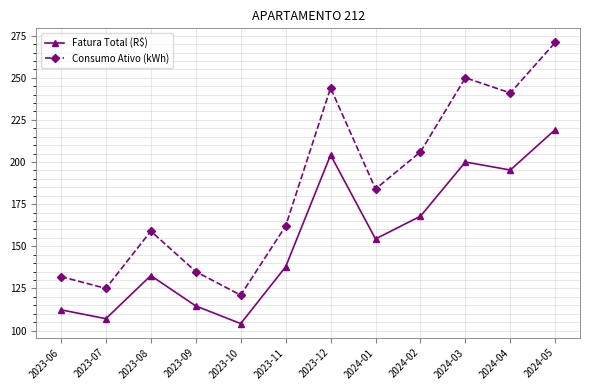

True or false: Fatura Total (R$) has more than 0 interior local peaks.

True